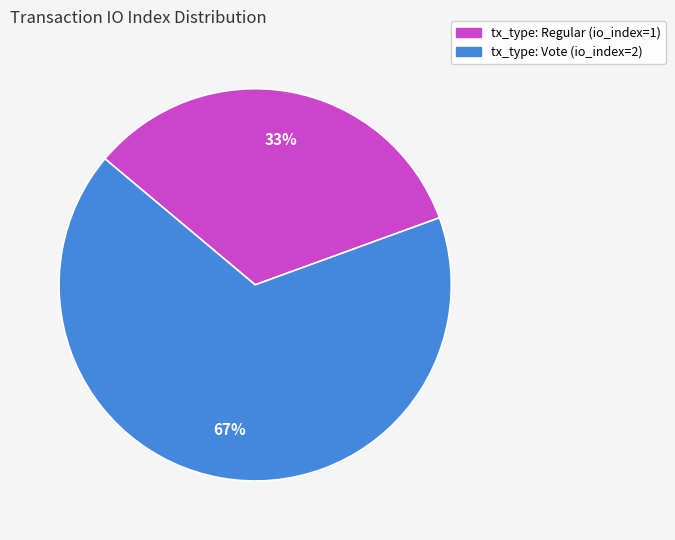

Which slice is the smallest?

tx_type: Regular (io_index=1)